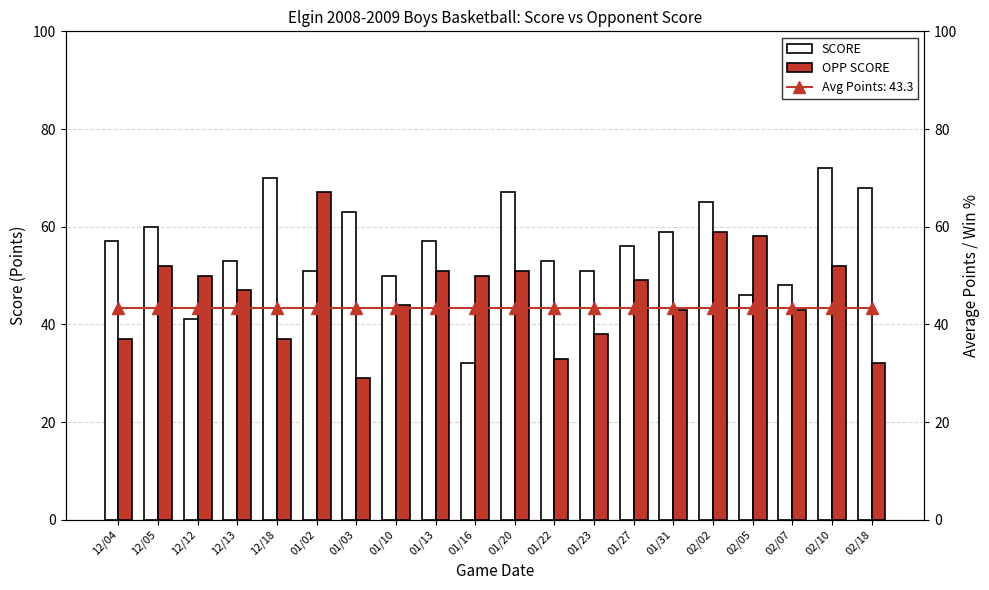

At how many categories does at least one series exceed 58?

9